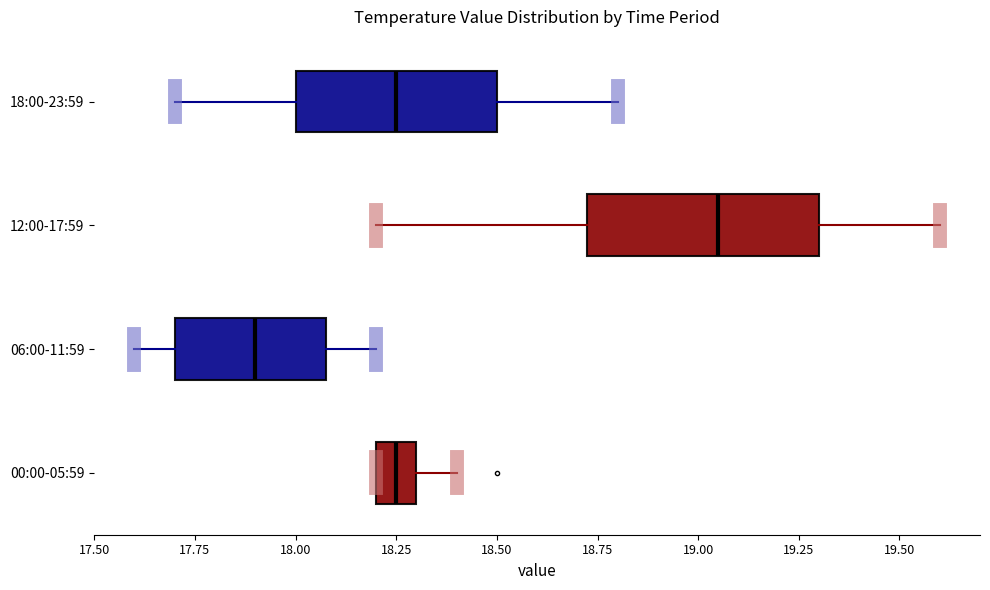

Which box has the furthest to the right median line?

12:00-17:59